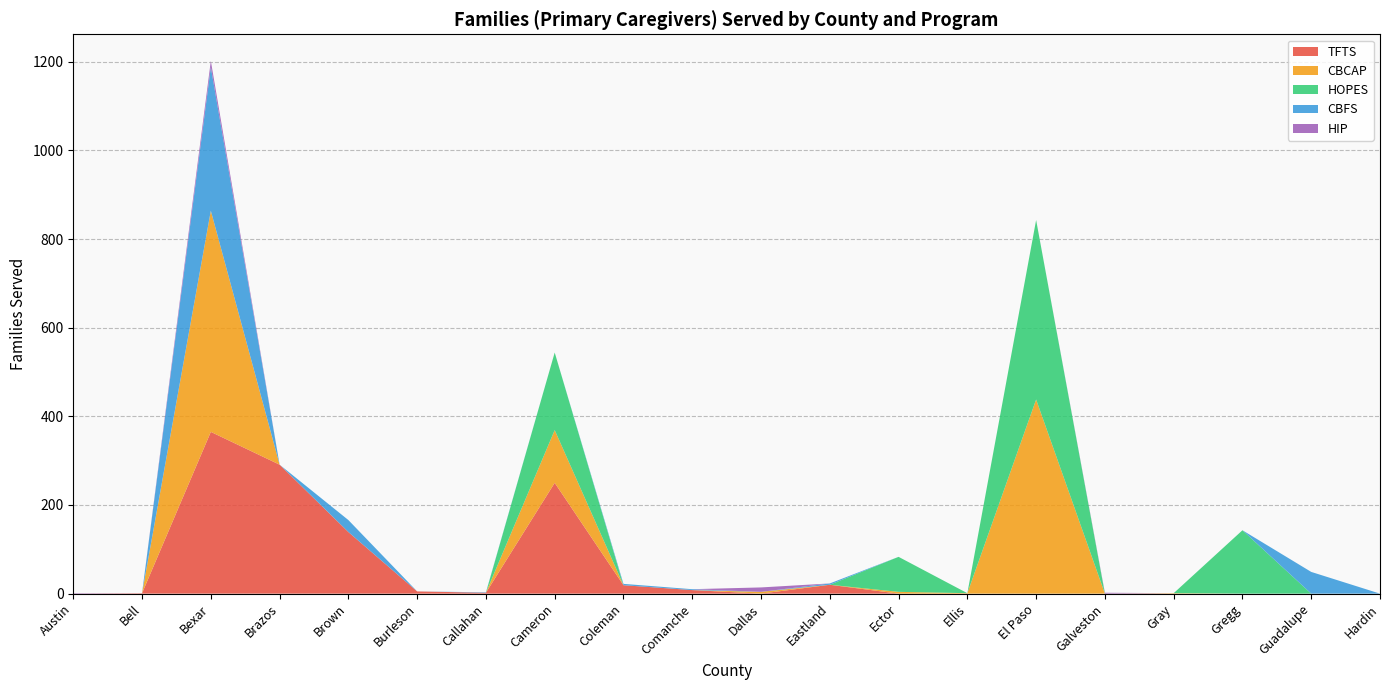

Reading right to left, what are all the values shown in this chart?

TFTS: 0	0	0	0	0	0	0	0	20	0	8	19	250	2	5	139	291	365	1	0
CBCAP: 0	0	0	1	0	438	1	4	0	4	0	0	119	0	0	0	0	499	0	0
HOPES: 0	0	143	0	0	405	0	79	0	0	0	0	175	0	0	0	0	0	0	0
CBFS: 0	49	0	0	0	0	0	0	3	0	2	3	0	1	0	27	0	324	0	0
HIP: 0	0	0	0	2	0	0	0	0	10	0	0	0	0	0	0	0	14	0	1